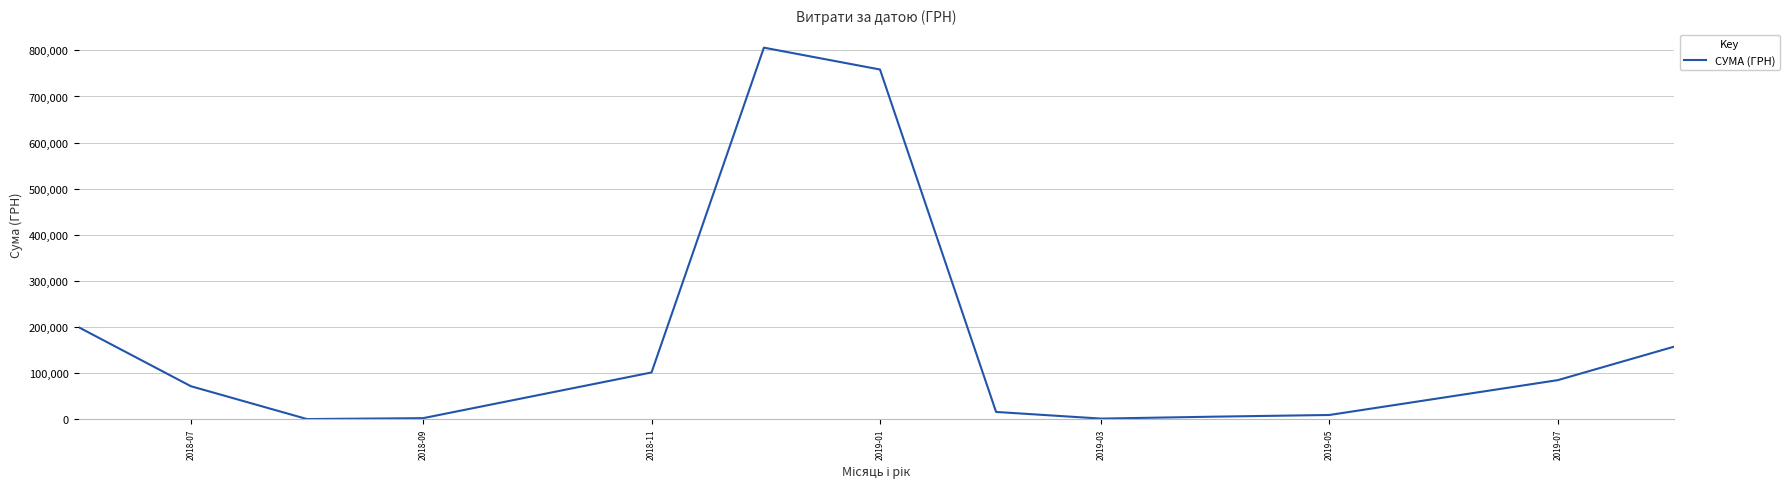

What is the difference between the maximum and minimum values?

805572.0